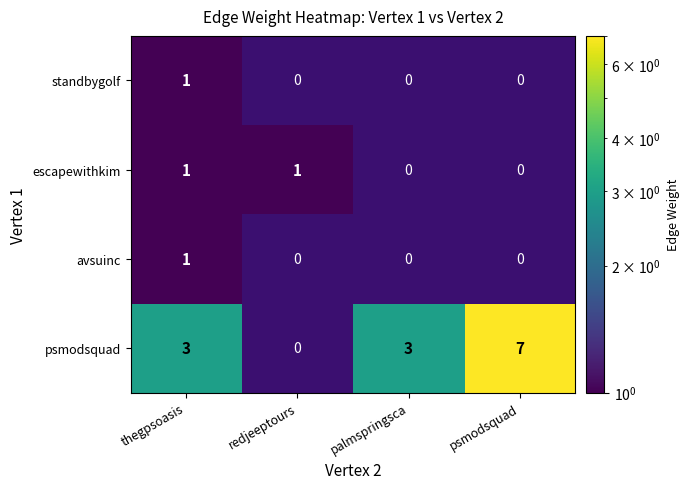

At how many categories does at least one series exceed 4?

1